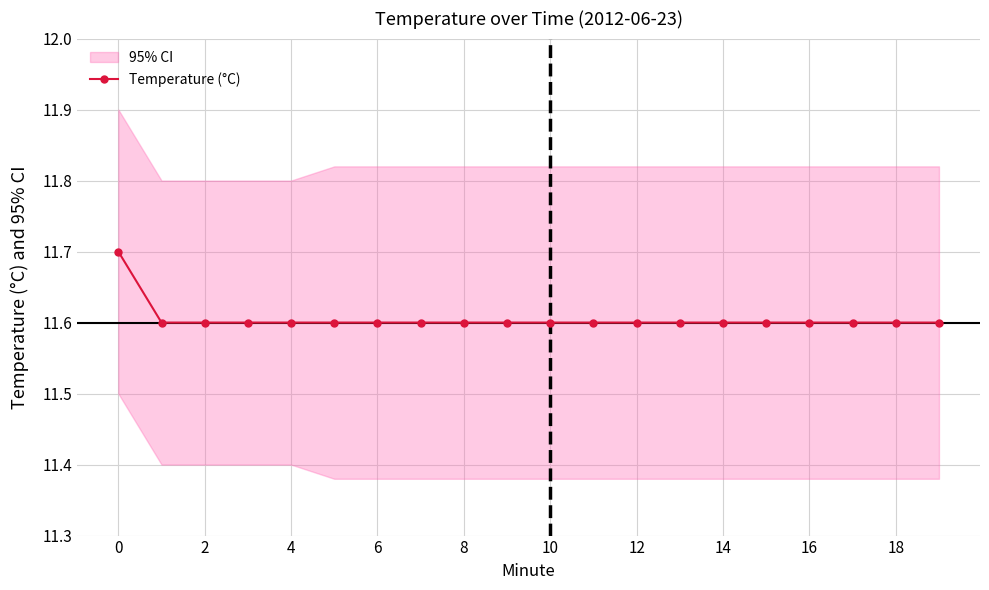

The value of Temperature (°C) at 18 is 11.6. True or false?

True